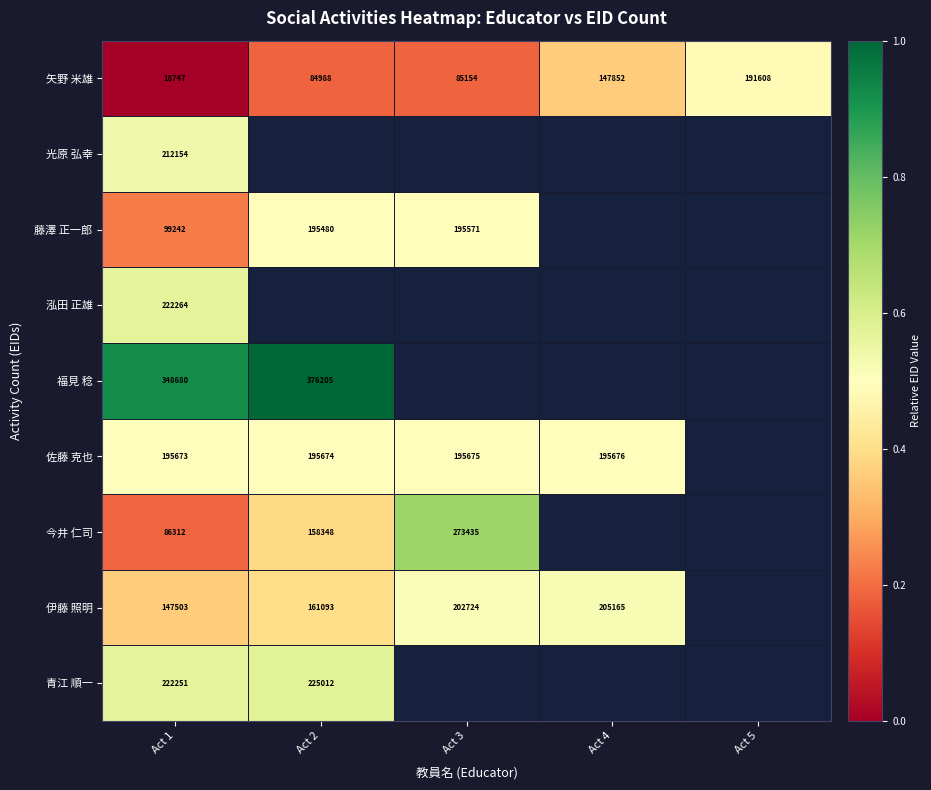

What is the greatest value displayed?

1.0